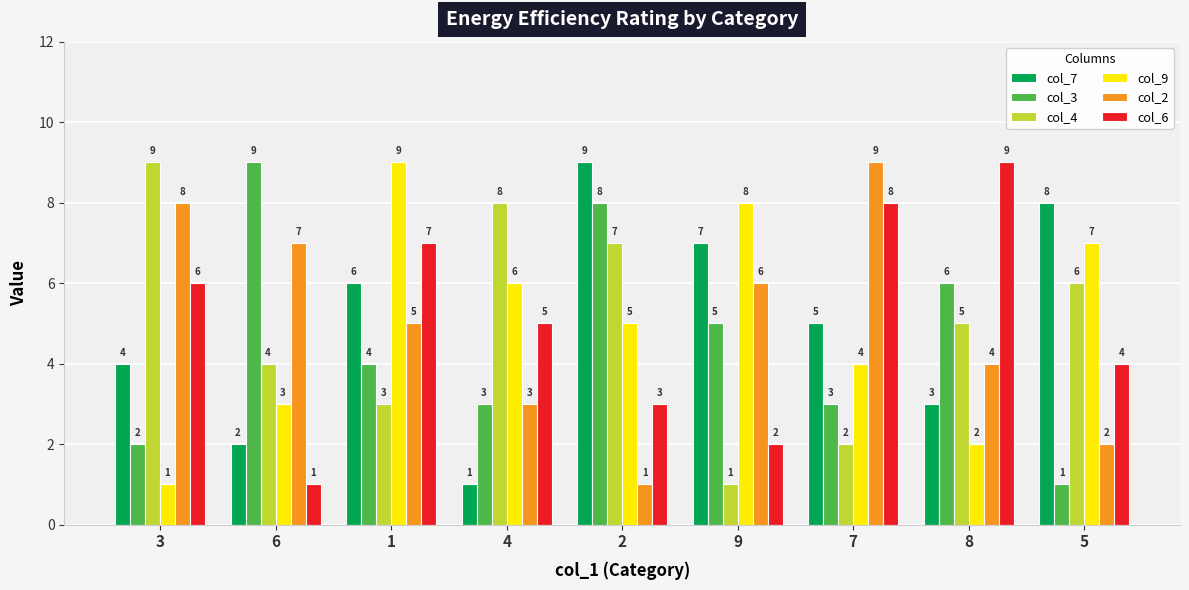

Where is col_3 nearest to the value 5?

9